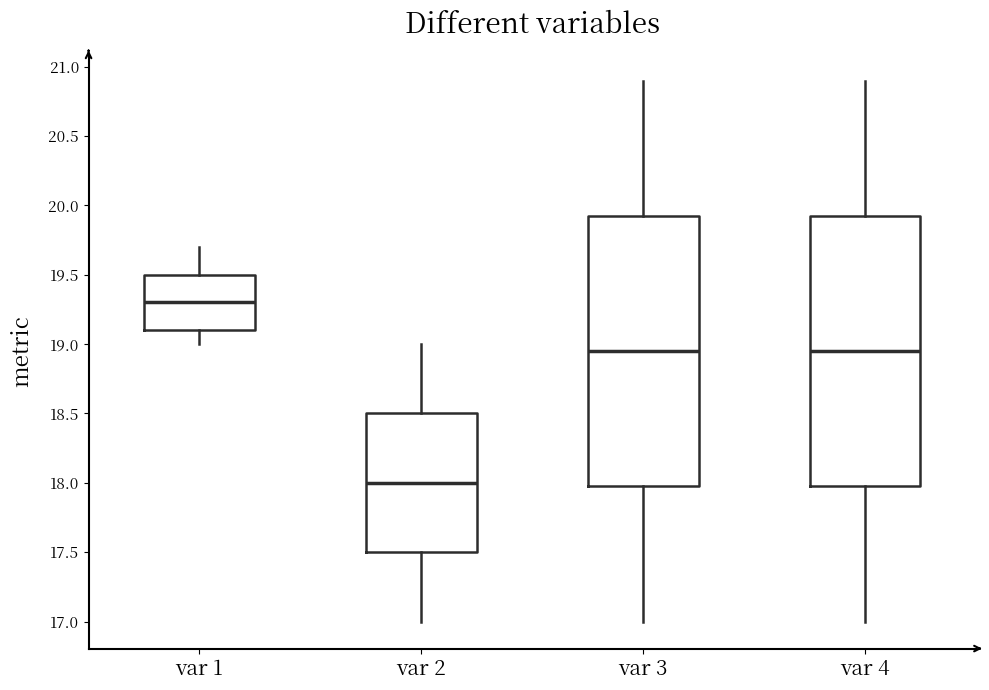

Where does the median line of the box for var 2 sit on the y-axis? The values are not printed on the chart, so give them approximately, as read against the axis.

18.00